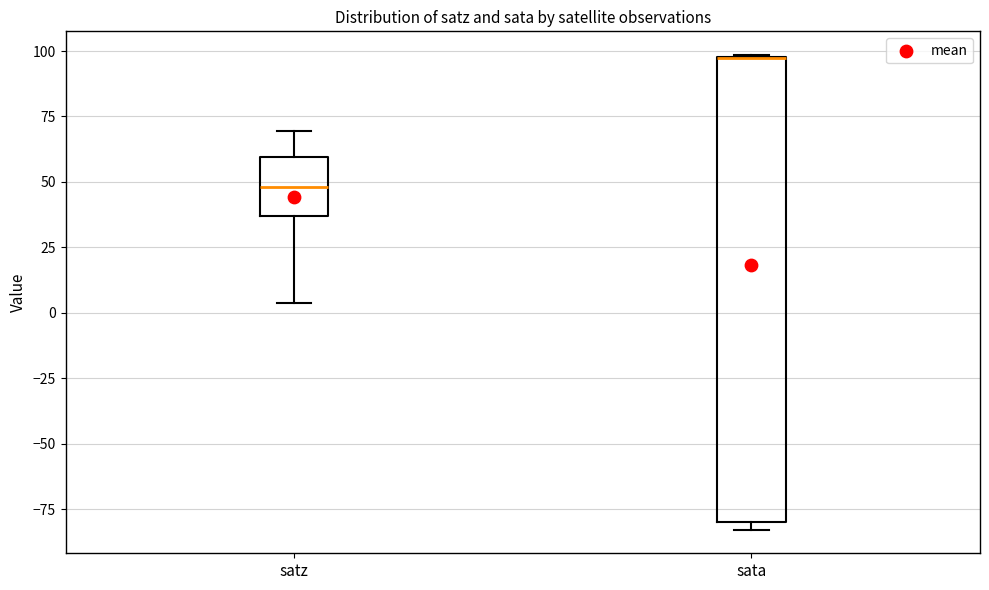

Comparing the boxes themselves (not the whiskers), which one is the tallest?

sata